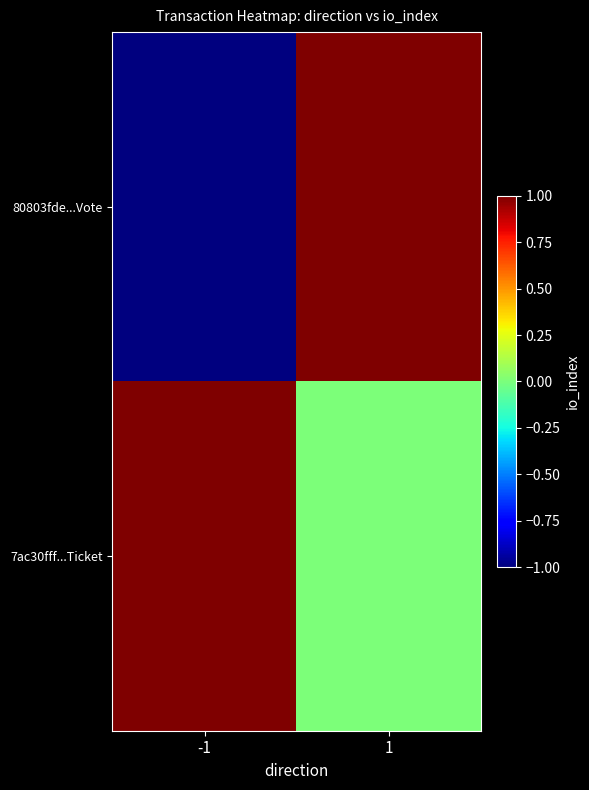

At which category is the sum across all series the highest?

1